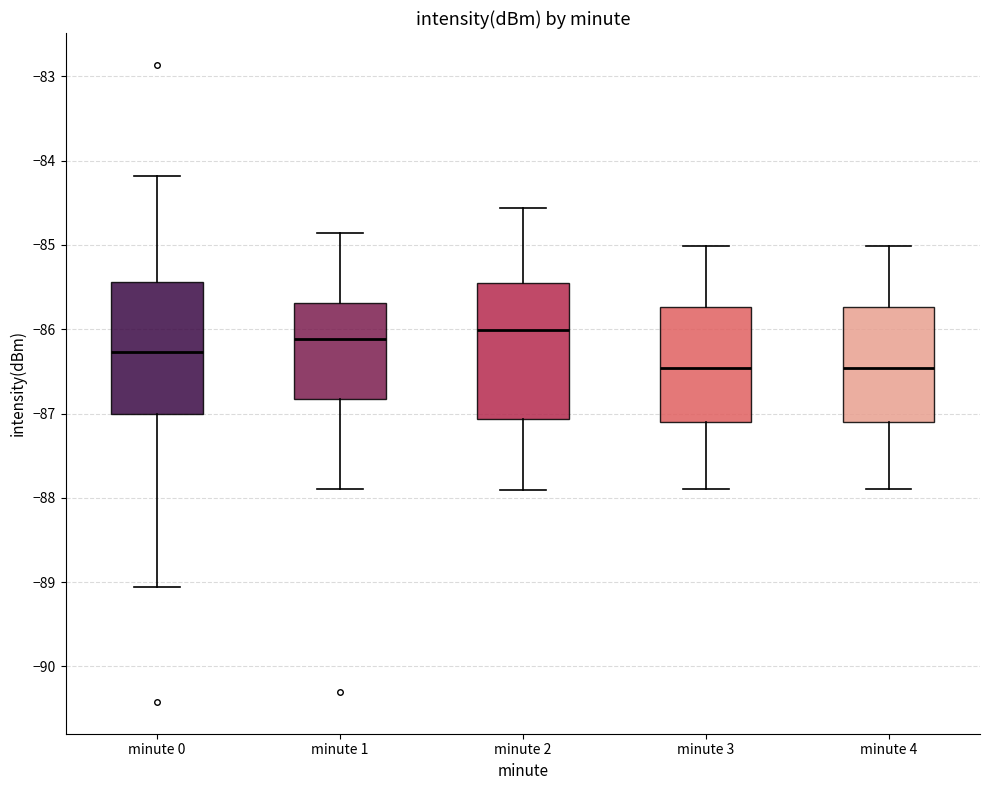

Where is the upper edge of the box for minute 3 on the y-axis? The values are not printed on the chart, so give them approximately, as read against the axis.

-85.7